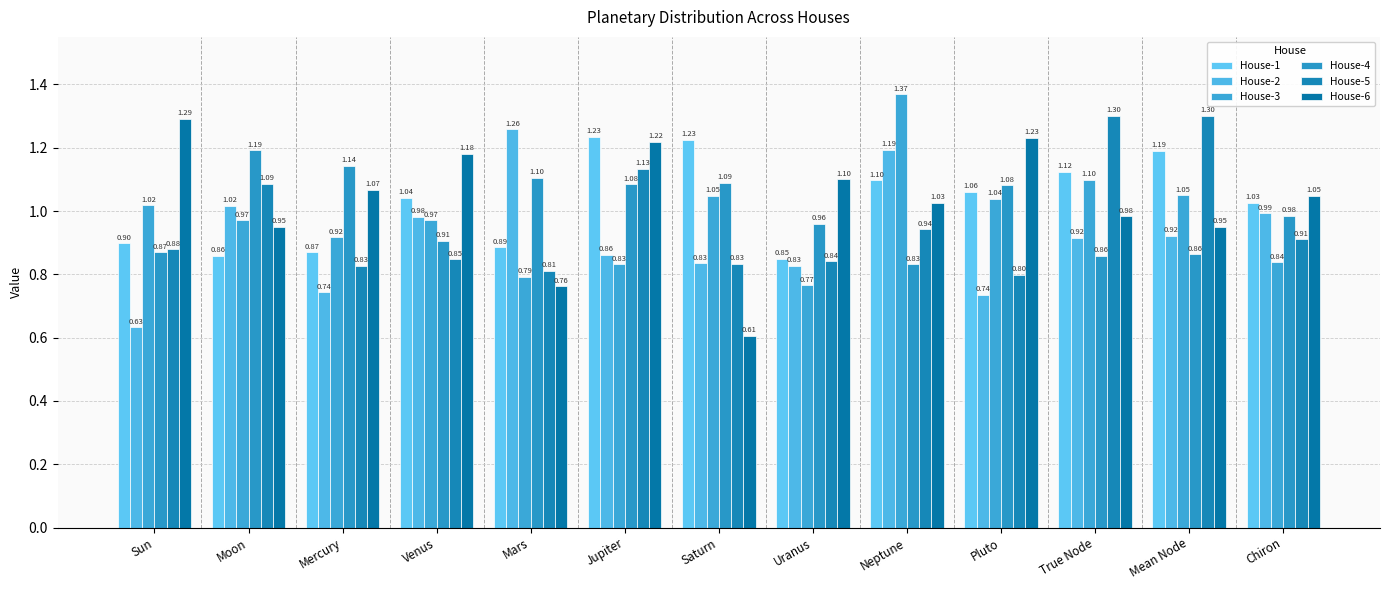

What is the spread (max minus min) of values at Mean Node?

0.4